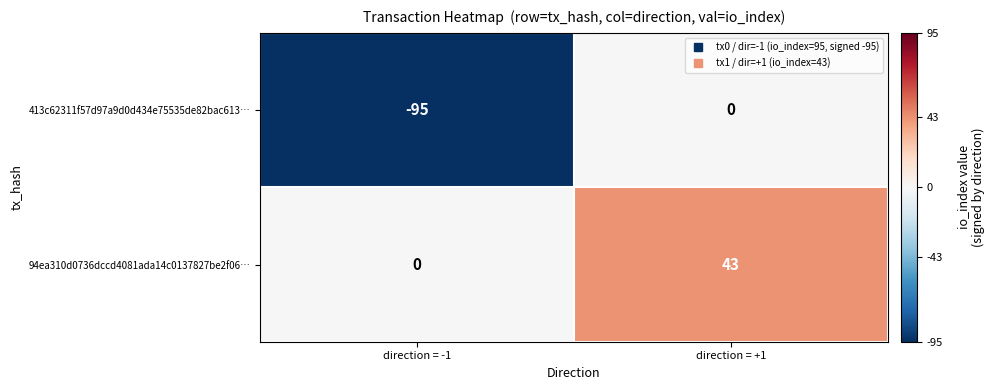

Reading right to left, what are all the values shown in this chart?

413c62311f57d97a9d0d434e75535de82bac613…: direction = +1=0	direction = -1=-95
94ea310d0736dccd4081ada14c0137827be2f06…: direction = +1=43	direction = -1=0